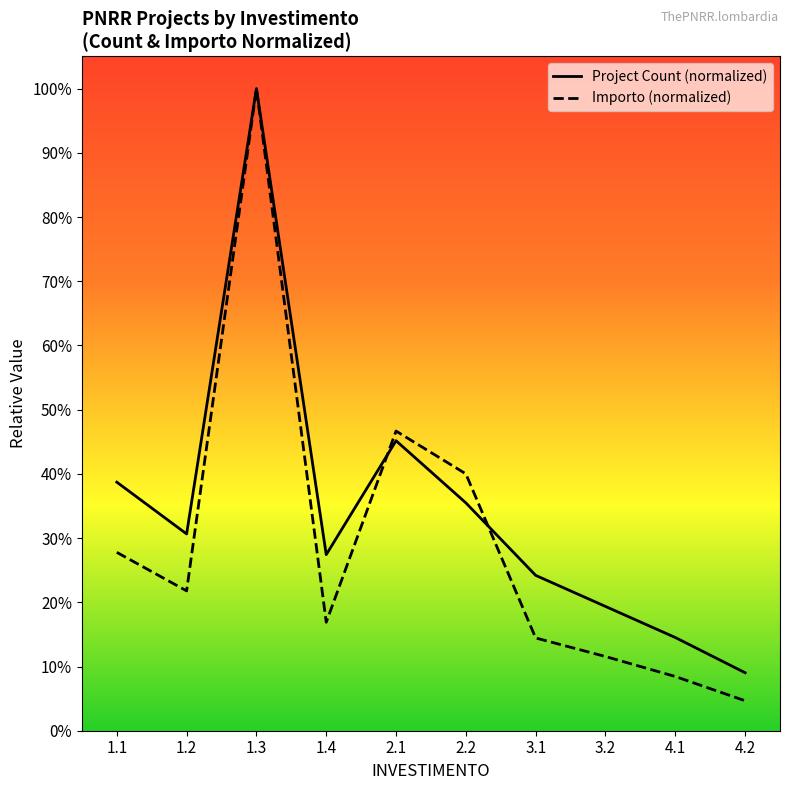

What is the lowest value of the Project Count (normalized) series?

0.1